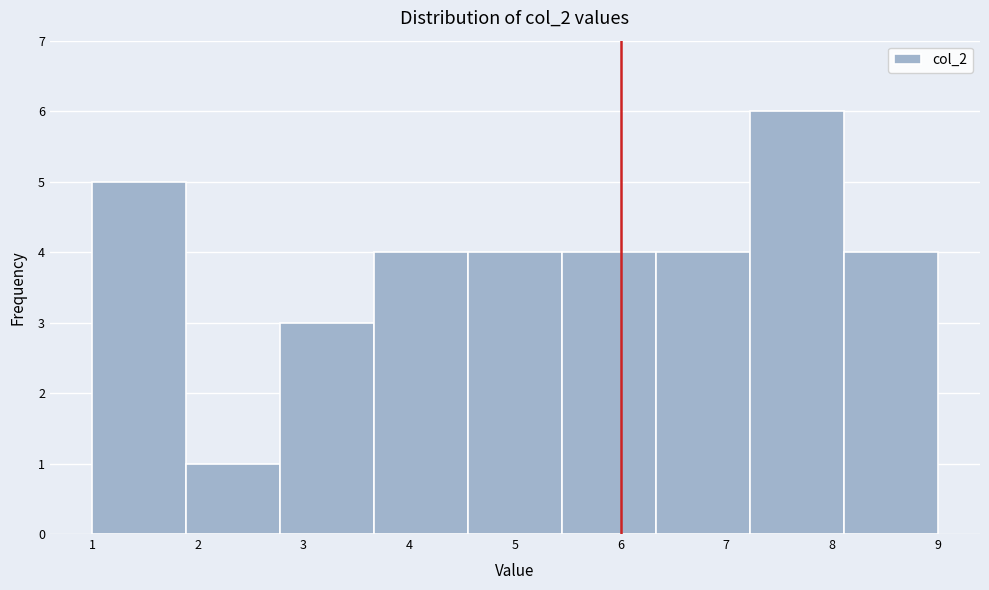

What is the height of the bar covering 1.0 to 1.9 on the x-axis? Neither the bar edges nor the heights are printed on the chart, so give them approximately, as read against the axes.

5